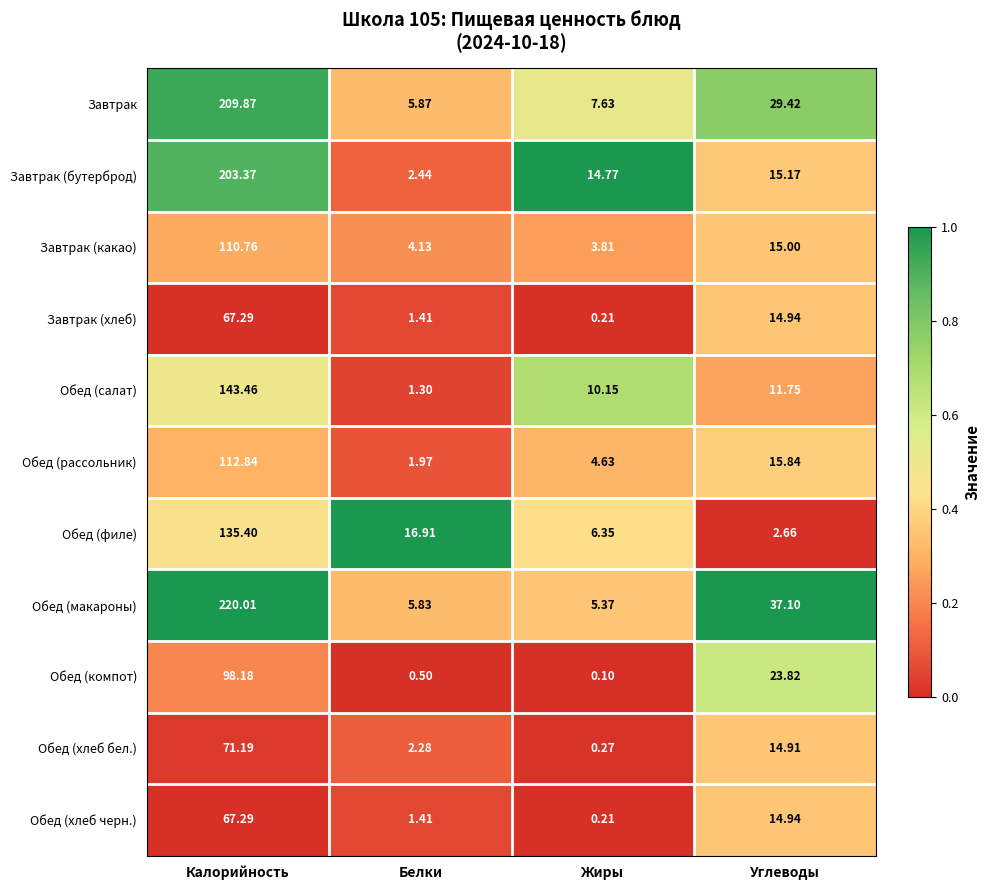

Where does the Завтрак (хлеб) series first go above 14?

Калорийность